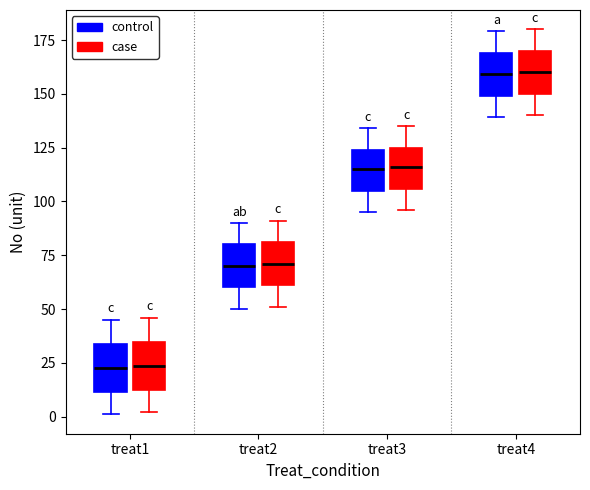

Where is the lower edge of the box for treat4 (control) on the y-axis? The values are not printed on the chart, so give them approximately, as read against the axis.

150